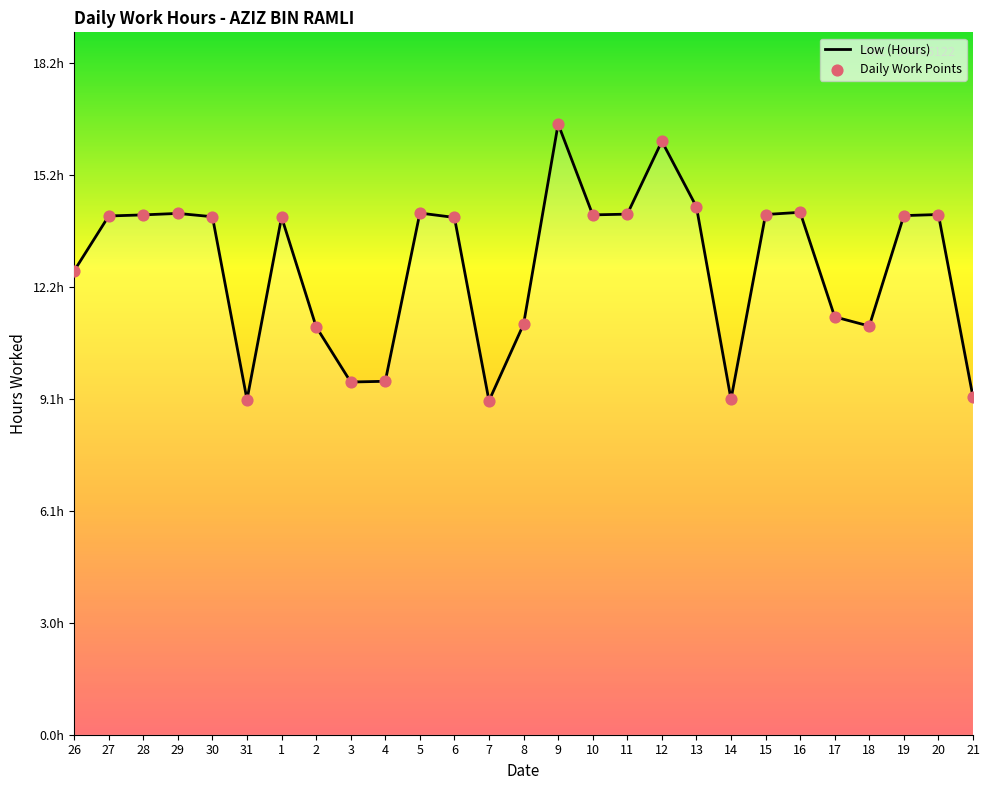

Does the chart have visible grid lines?

No